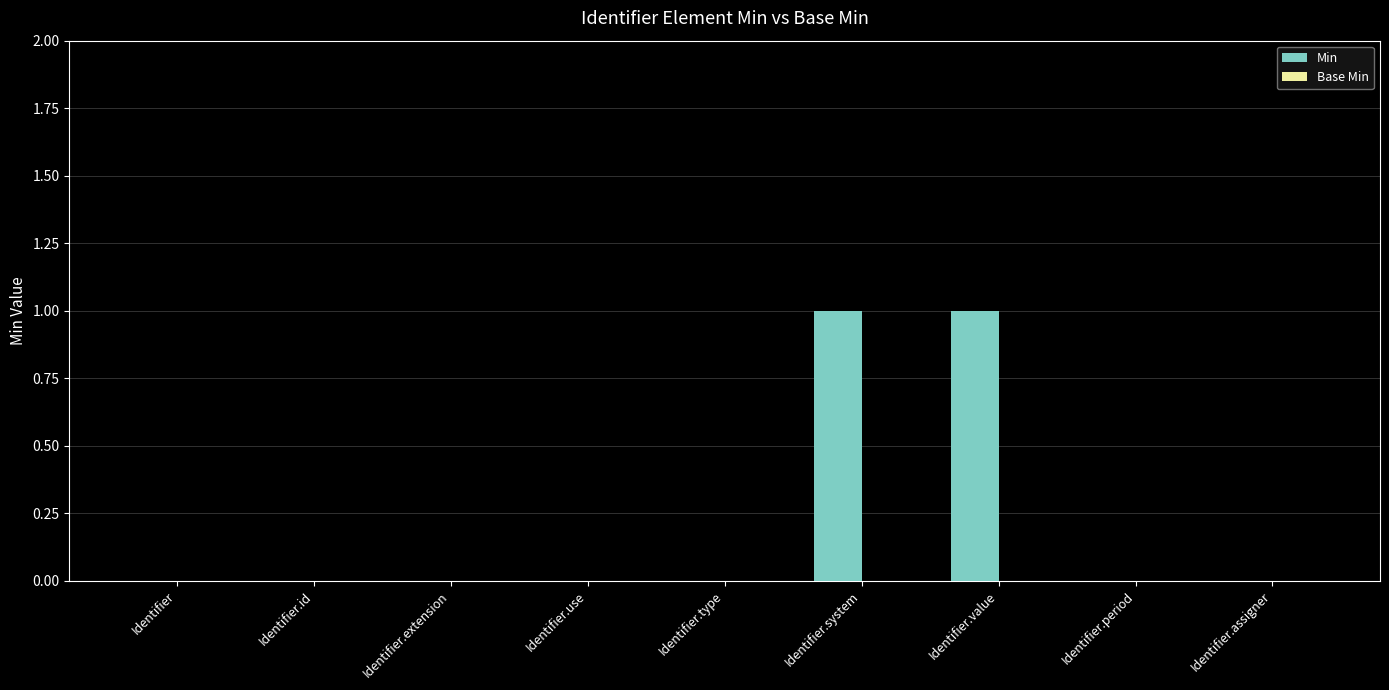

True or false: the data shows 0 at Identifier.type.

True